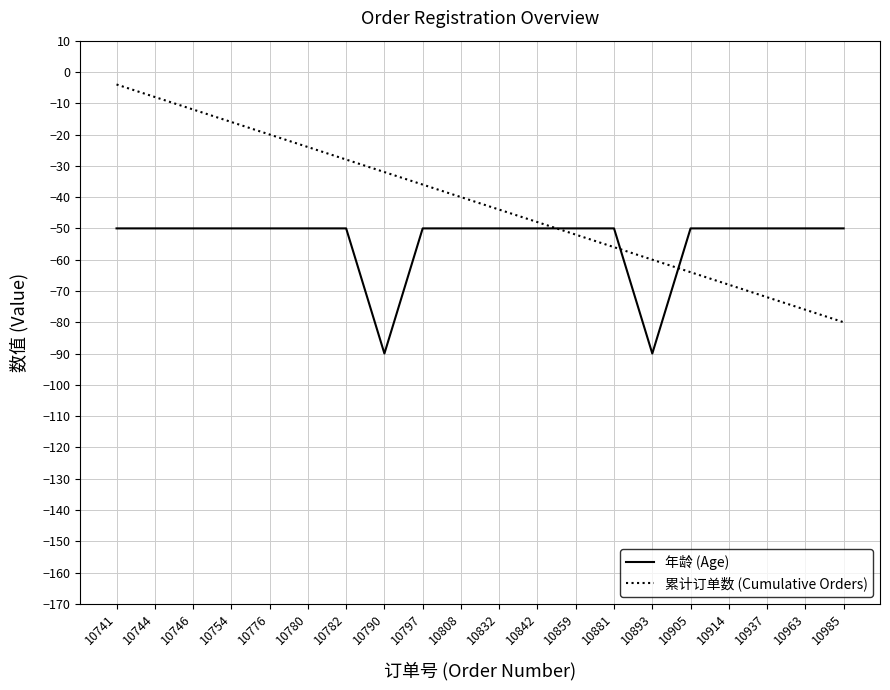

What is the minimum value shown in the chart?

-90